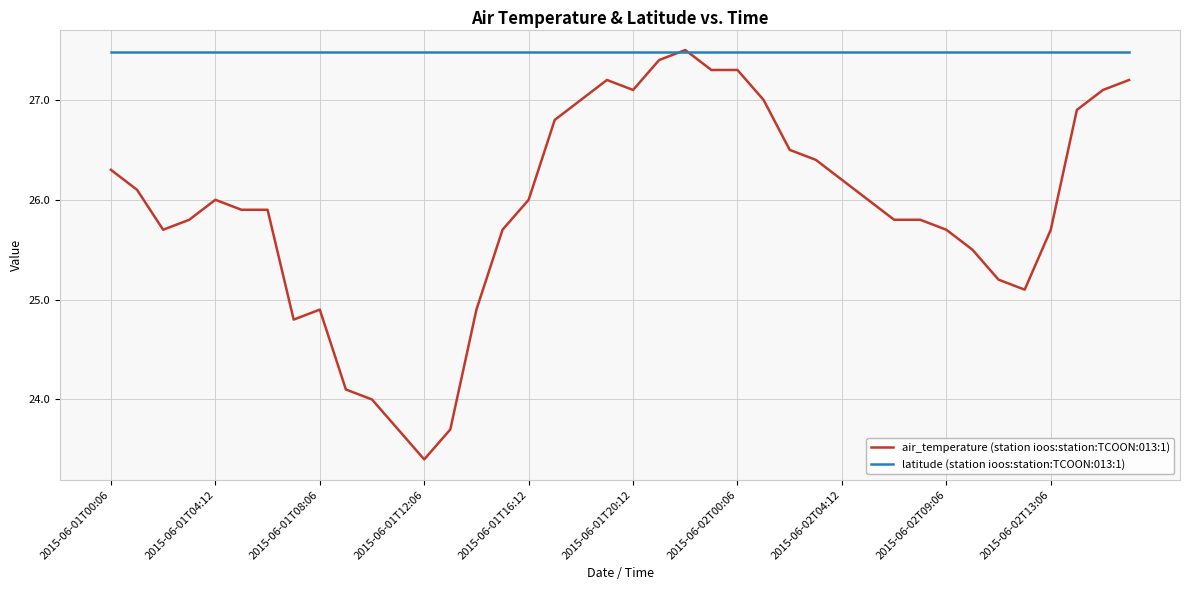

Rank the series by their average value, from lowest to highest.

air_temperature (station ioos:station:TCOON:013:1), latitude (station ioos:station:TCOON:013:1)